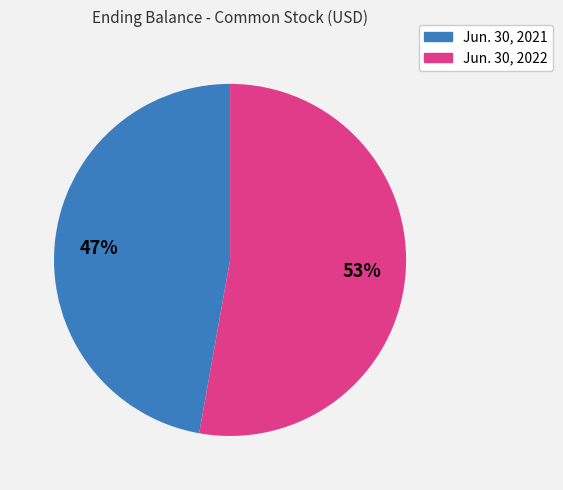

To the nearest percent, what portion does Jun. 30, 2022 represent?

53%